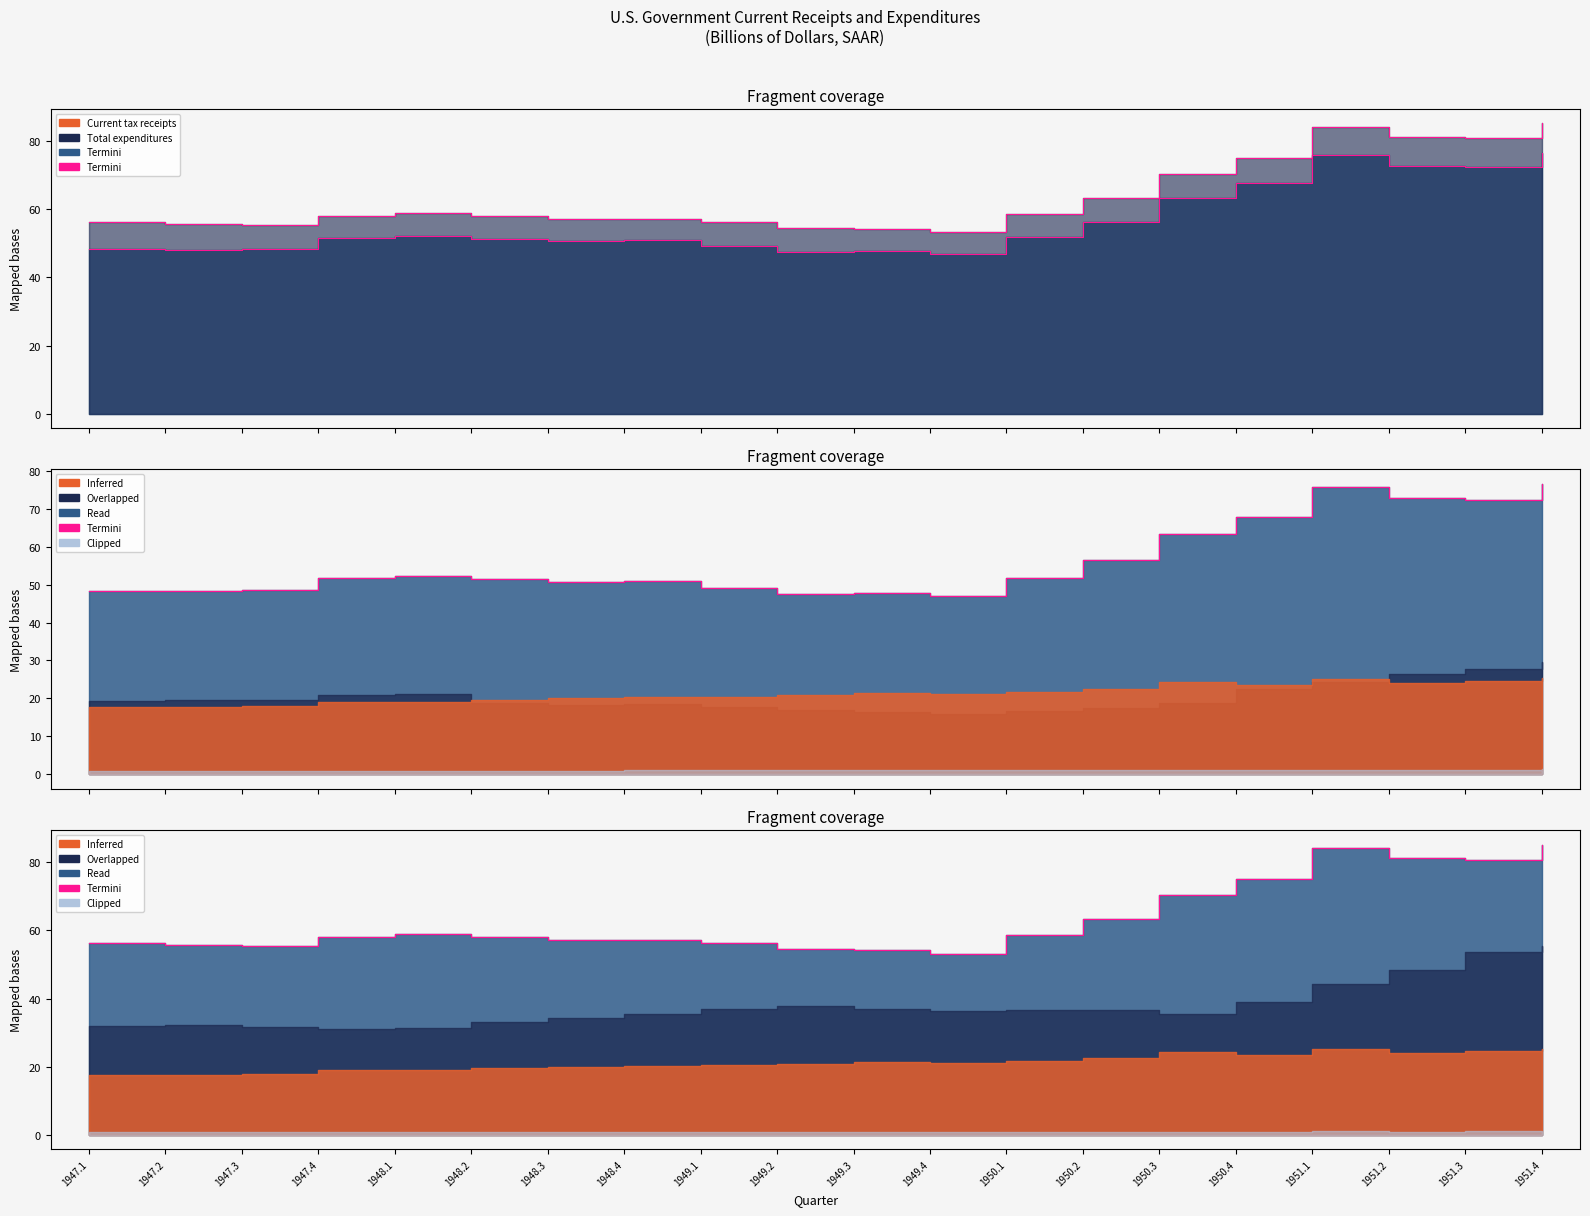

The Termini-receipts series shows 56.4 at 1950.2. True or false?

True